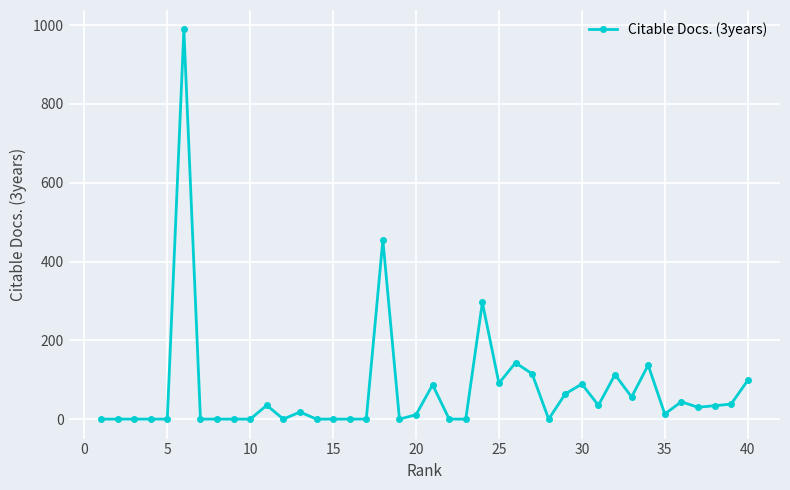

True or false: the data has more than 0 interior local peaks.

True